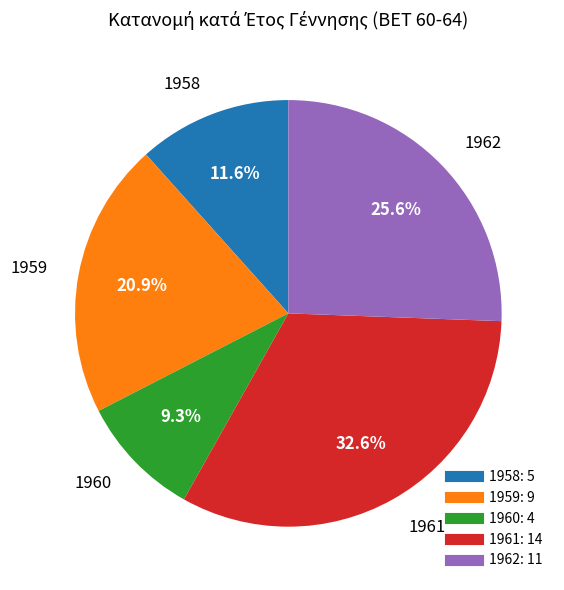

Rank the categories by value from highest to lowest.

1961, 1962, 1959, 1958, 1960